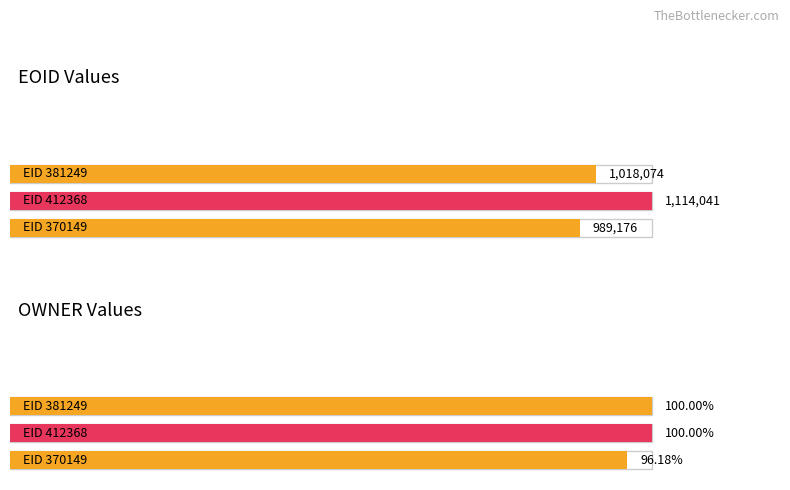

Is it true that EOID equals 1114041 at 412368?

True